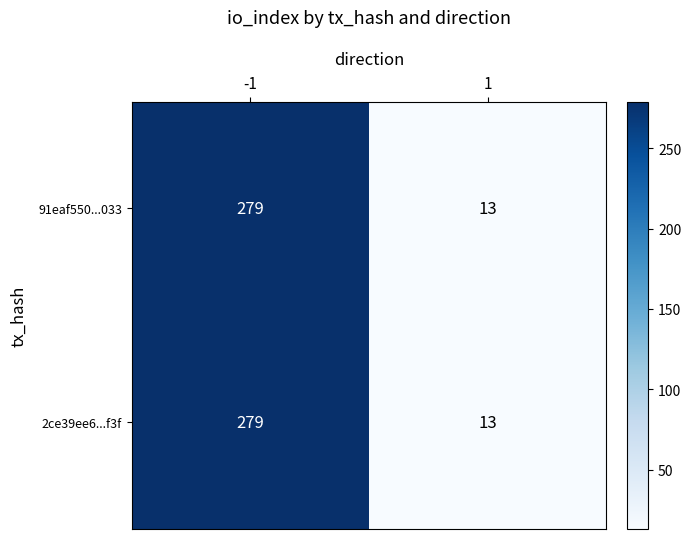

How many 2ce39ee6...f3f values are between 13 and 279?

2